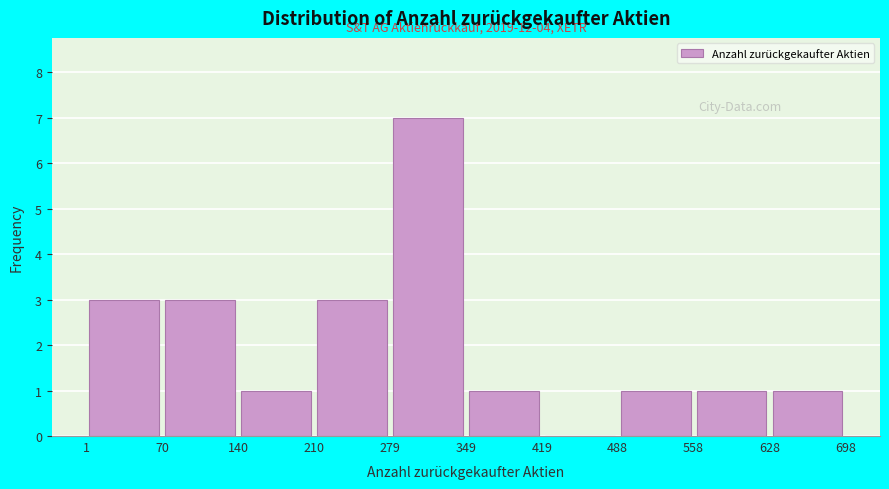

Over which range of the x-axis is the bar tallest?

279 to 349